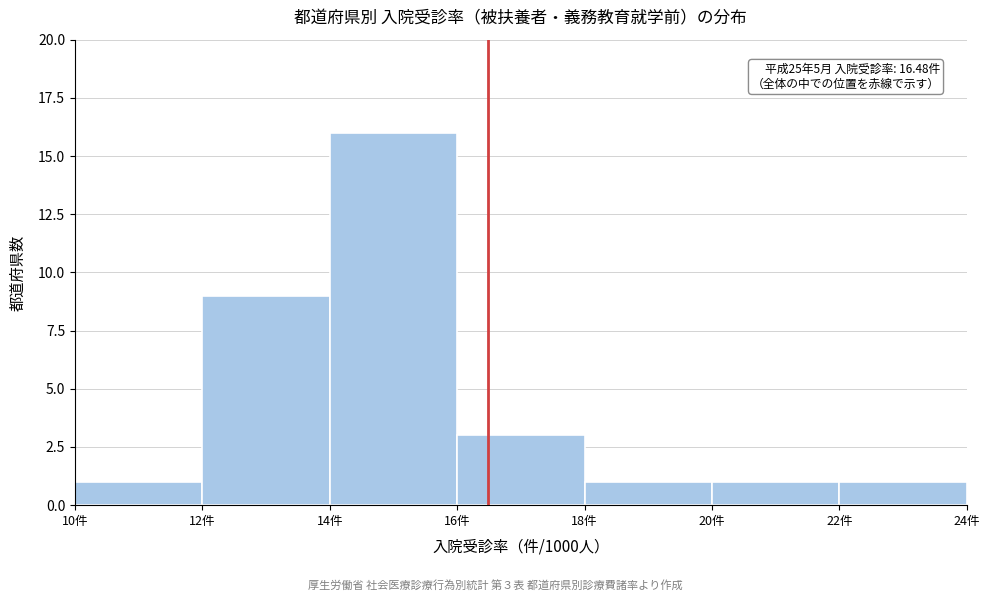

Over which range of the x-axis is the bar tallest?

14 to 16